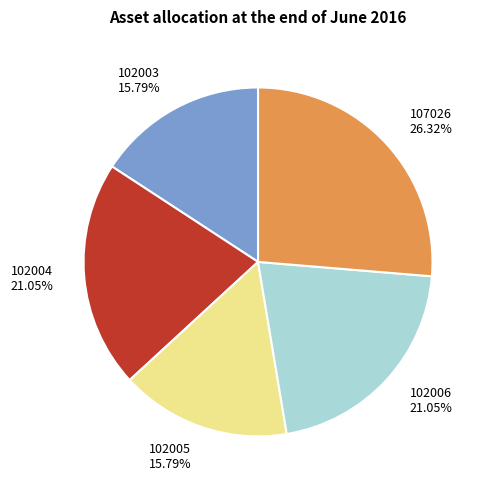

Does 102004 account for over 50% of the chart?

No